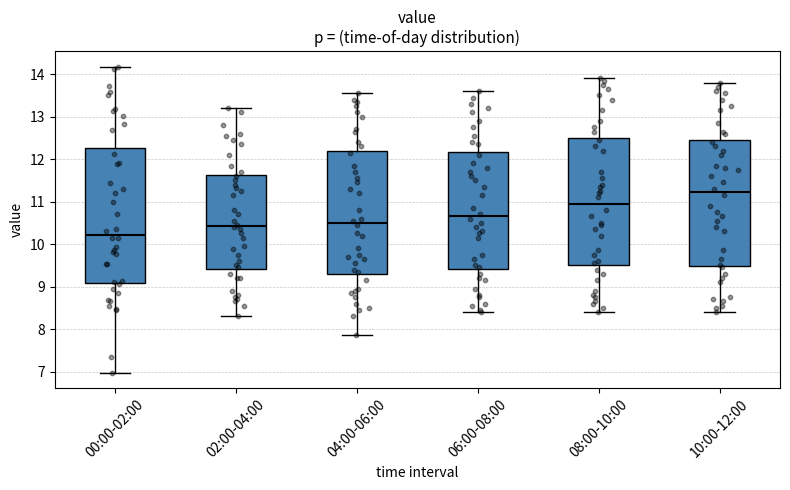

Where is the lower edge of the box for 06:00-08:00 on the y-axis? The values are not printed on the chart, so give them approximately, as read against the axis.

9.4